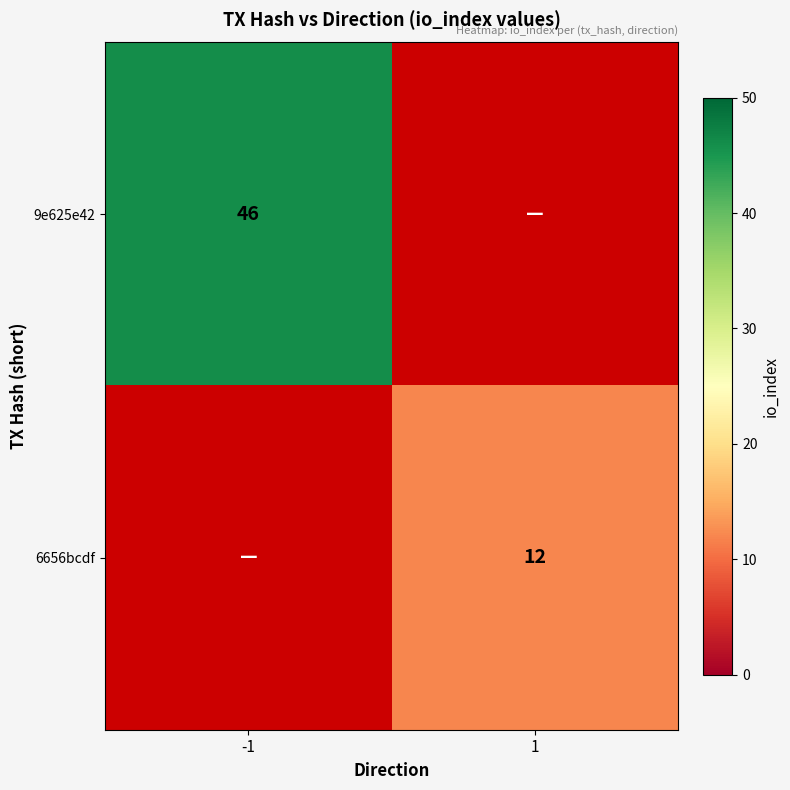

Which has a higher value, -1 or 1?

-1